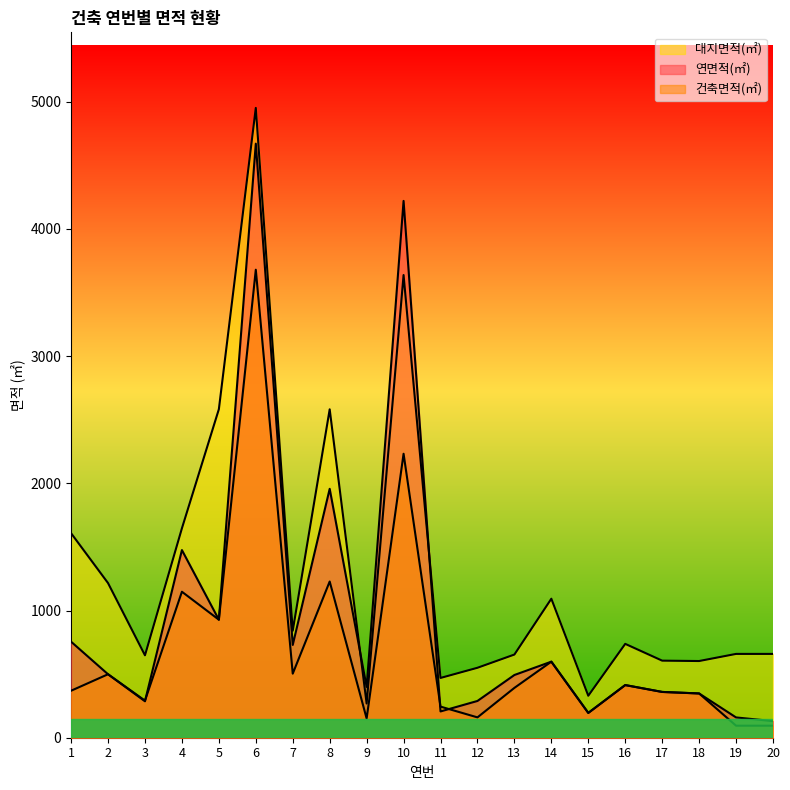

What is the total value across all series at 11?

921.2